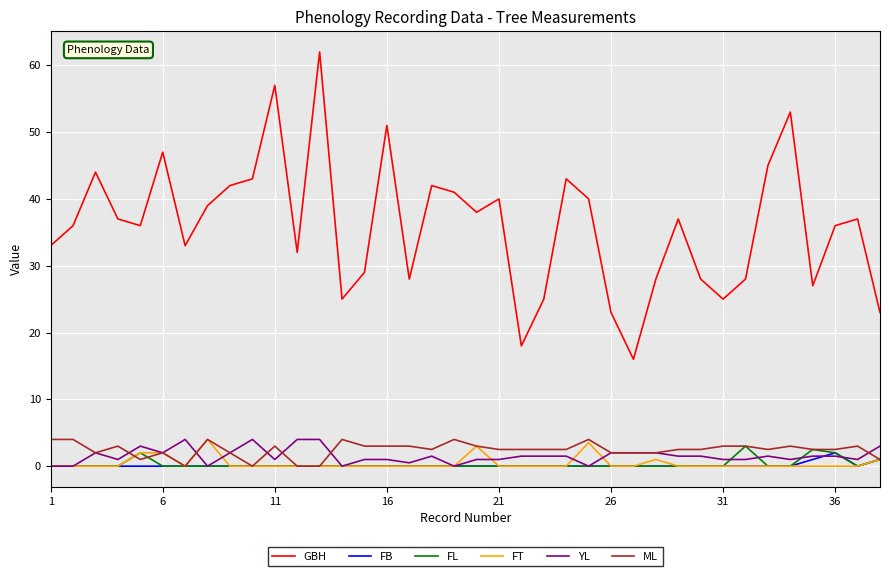

What is the greatest value displayed?

62.0